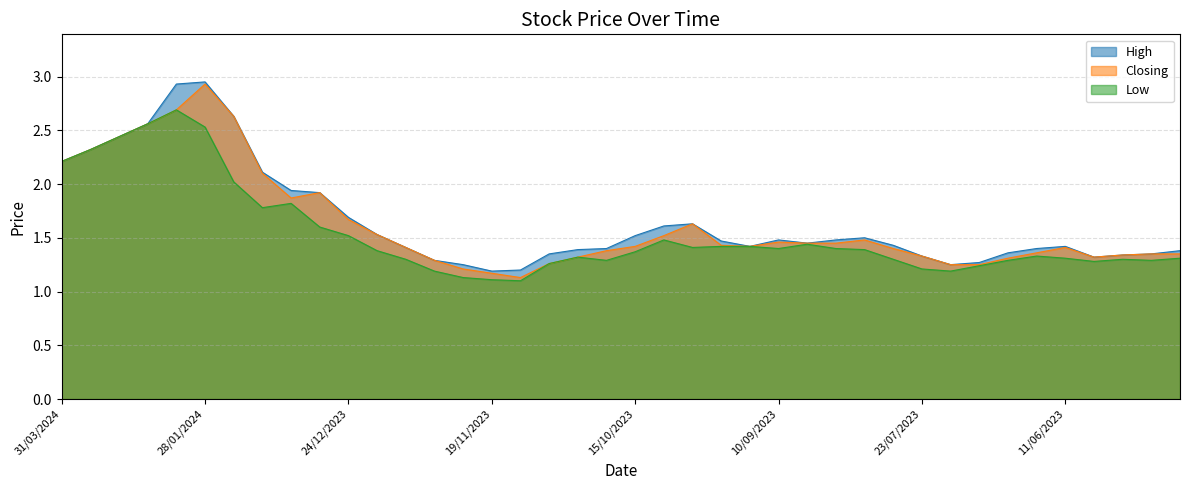

True or false: Closing and High cross at least once.

False